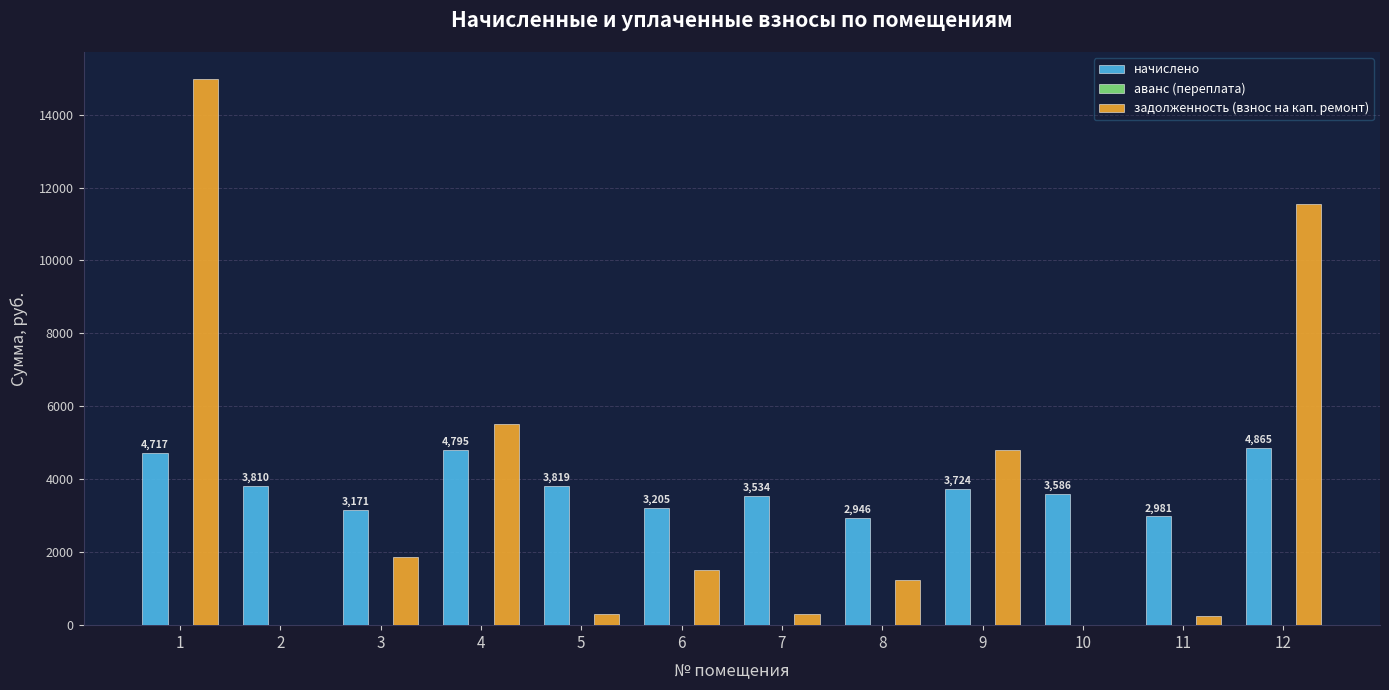

What is the maximum value shown in the chart?

14967.1